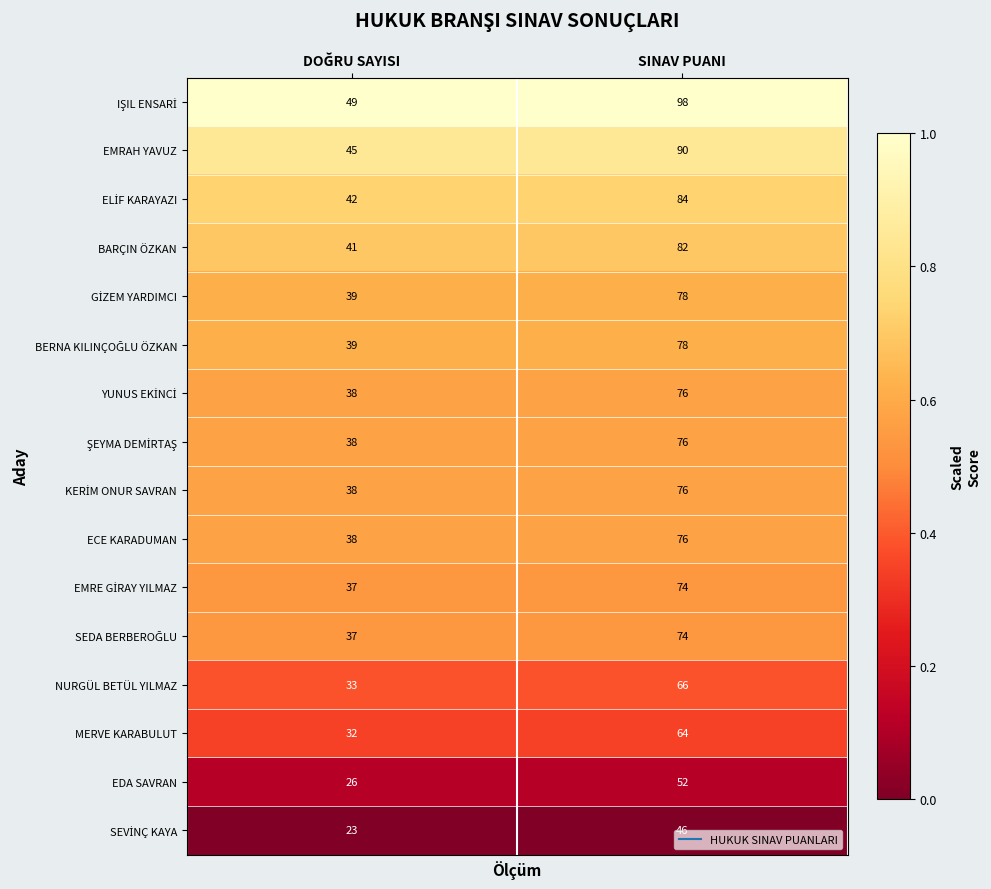

What is the spread (max minus min) of values at SINAV PUANI?

52